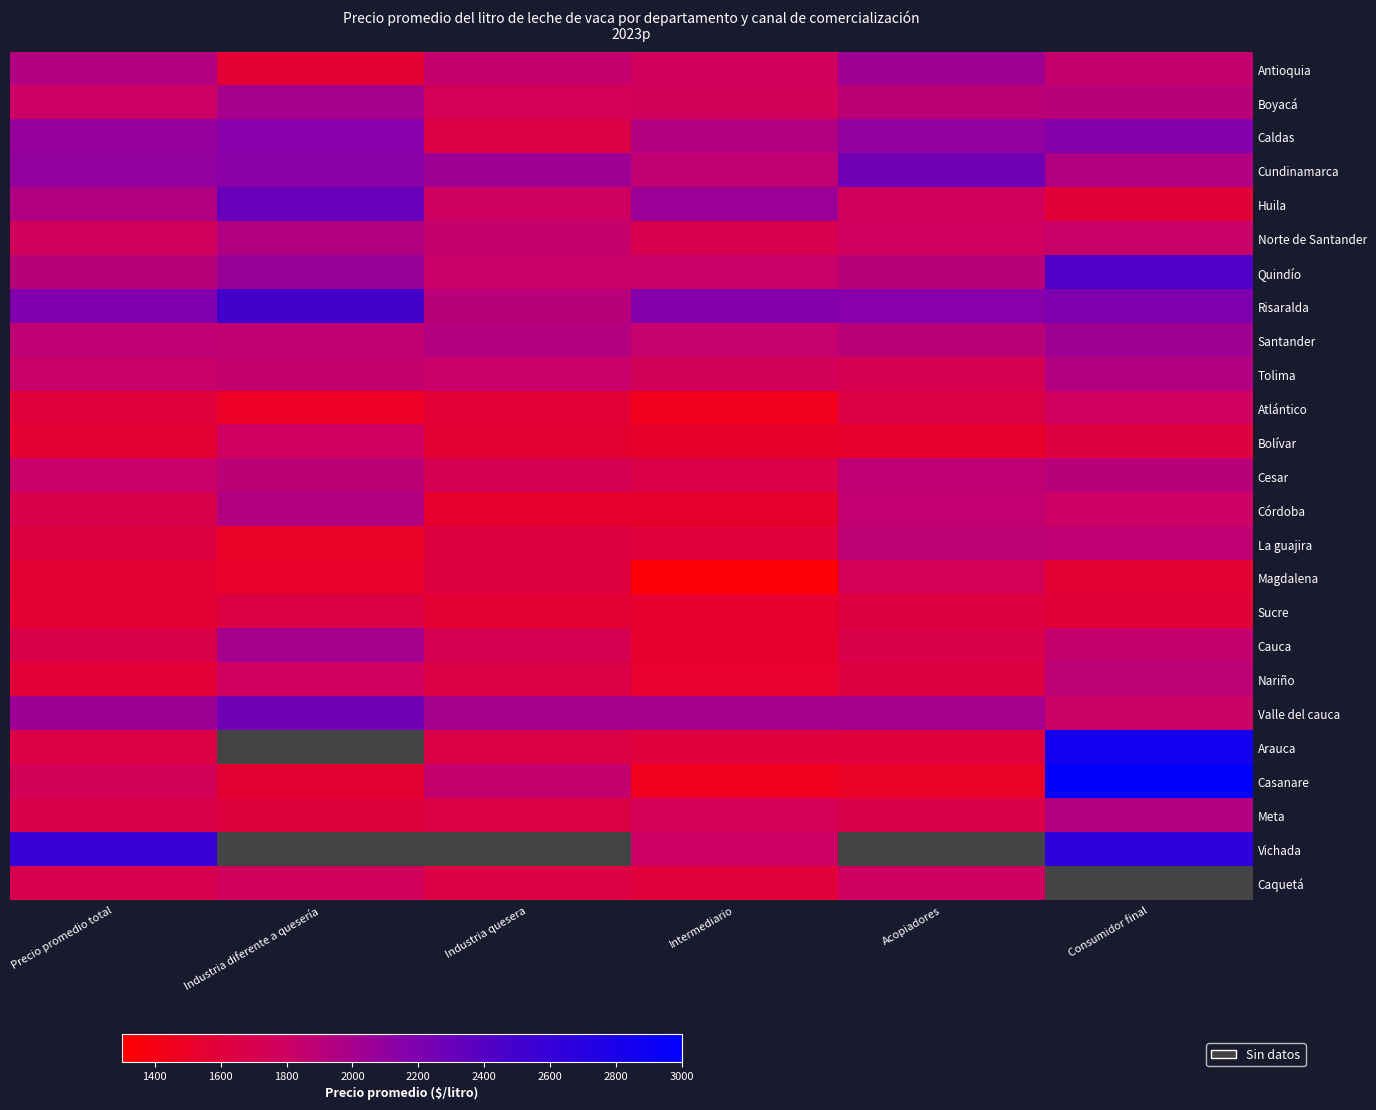

Which category has the highest value across all series?

Consumidor final